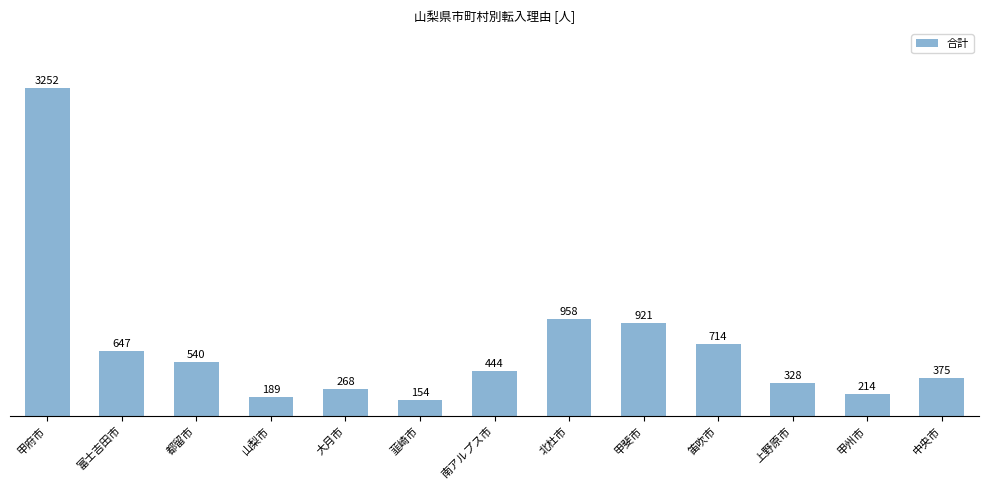

The chart shows a value of 1389 at 甲斐市. True or false?

False